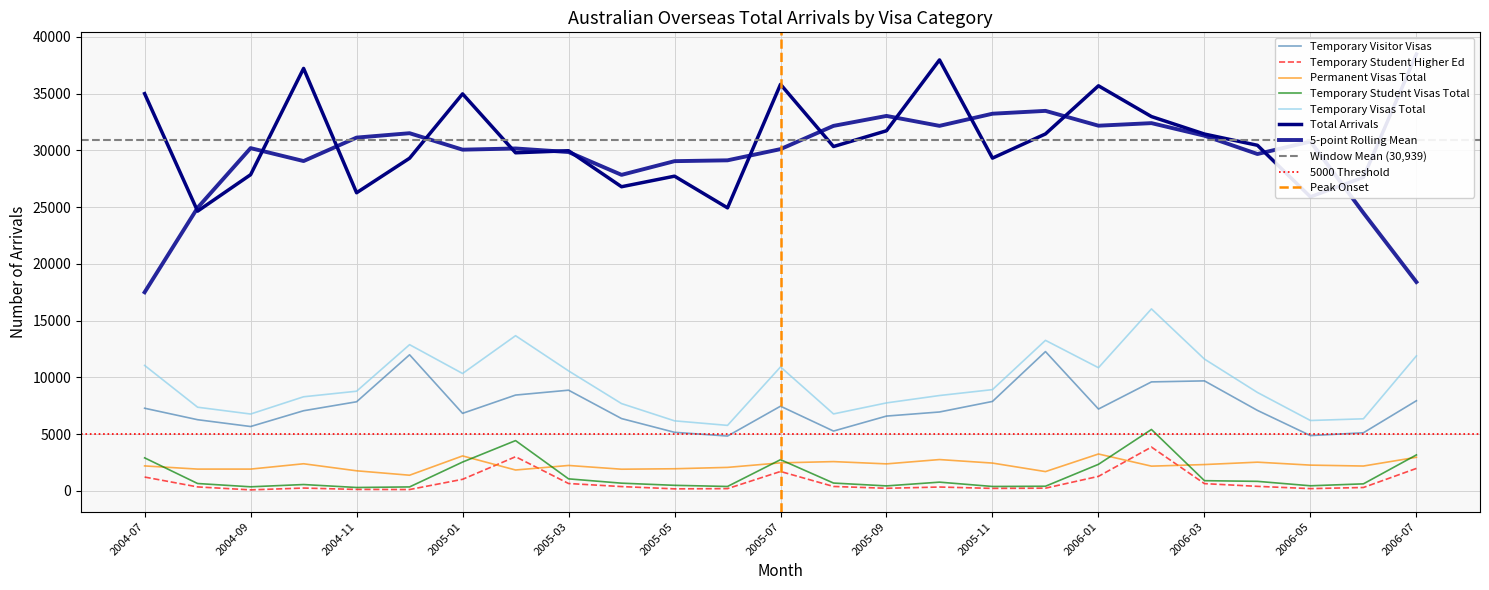

Reading left to right, what are all the values shown in this chart?

Total Arrivals: 34990	24640	27850	37210	26260	29300	34970	29780	29960	26790	27720	24930	35810	30330	31720	37960	29310	31440	35680	32970	31430	30440	25900	27620	38470
Temporary Visas Total: 11050	7370	6770	8290	8780	12880	10340	13670	10570	7690	6170	5770	10920	6780	7750	8400	8920	13260	10850	16030	11610	8670	6200	6350	11890
Temporary Visitor Visas: 7280	6270	5670	7060	7850	11990	6830	8440	8870	6370	5160	4830	7460	5270	6590	6950	7880	12270	7210	9600	9690	7090	4870	5120	7940
Permanent Visas Total: 2200	1920	1920	2390	1770	1380	3080	1840	2240	1910	1950	2070	2470	2580	2380	2760	2450	1700	3250	2180	2320	2530	2270	2190	2960
Temporary Student Visas Total: 2910	650	360	560	300	350	2540	4430	1060	680	490	390	2750	690	440	770	390	410	2340	5410	900	840	450	620	3170
Temporary Student Higher Ed: 1220	350	90	250	130	120	1020	3010	650	380	180	200	1710	390	230	340	220	240	1280	3860	640	400	200	300	1980